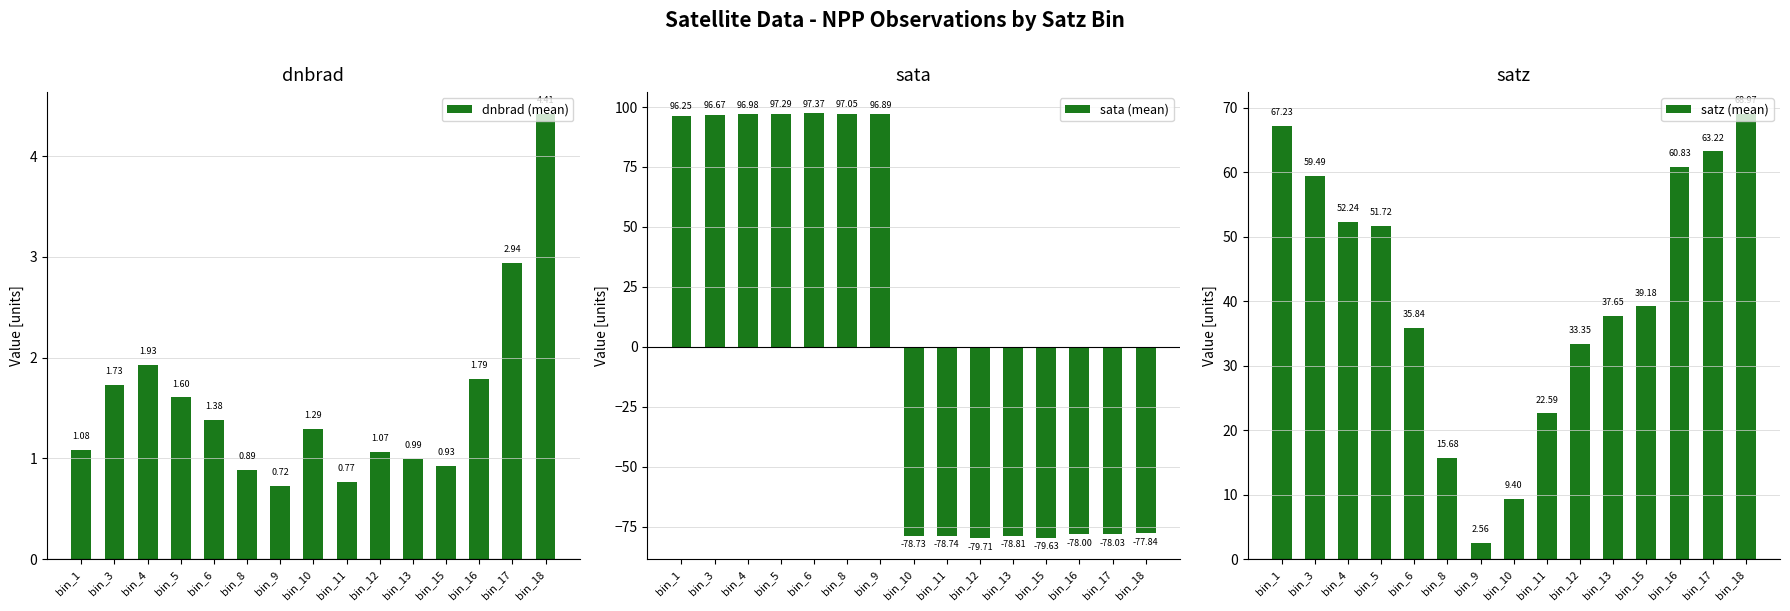

What is the sum of the sata (mean) values at bin_9 and bin_1?

193.1